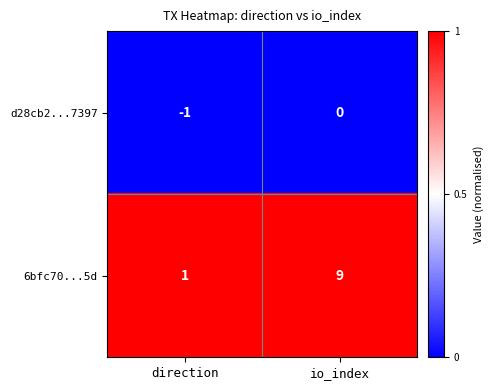

Between direction and io_index, which series saw the biggest shift?

6bfc70...5d